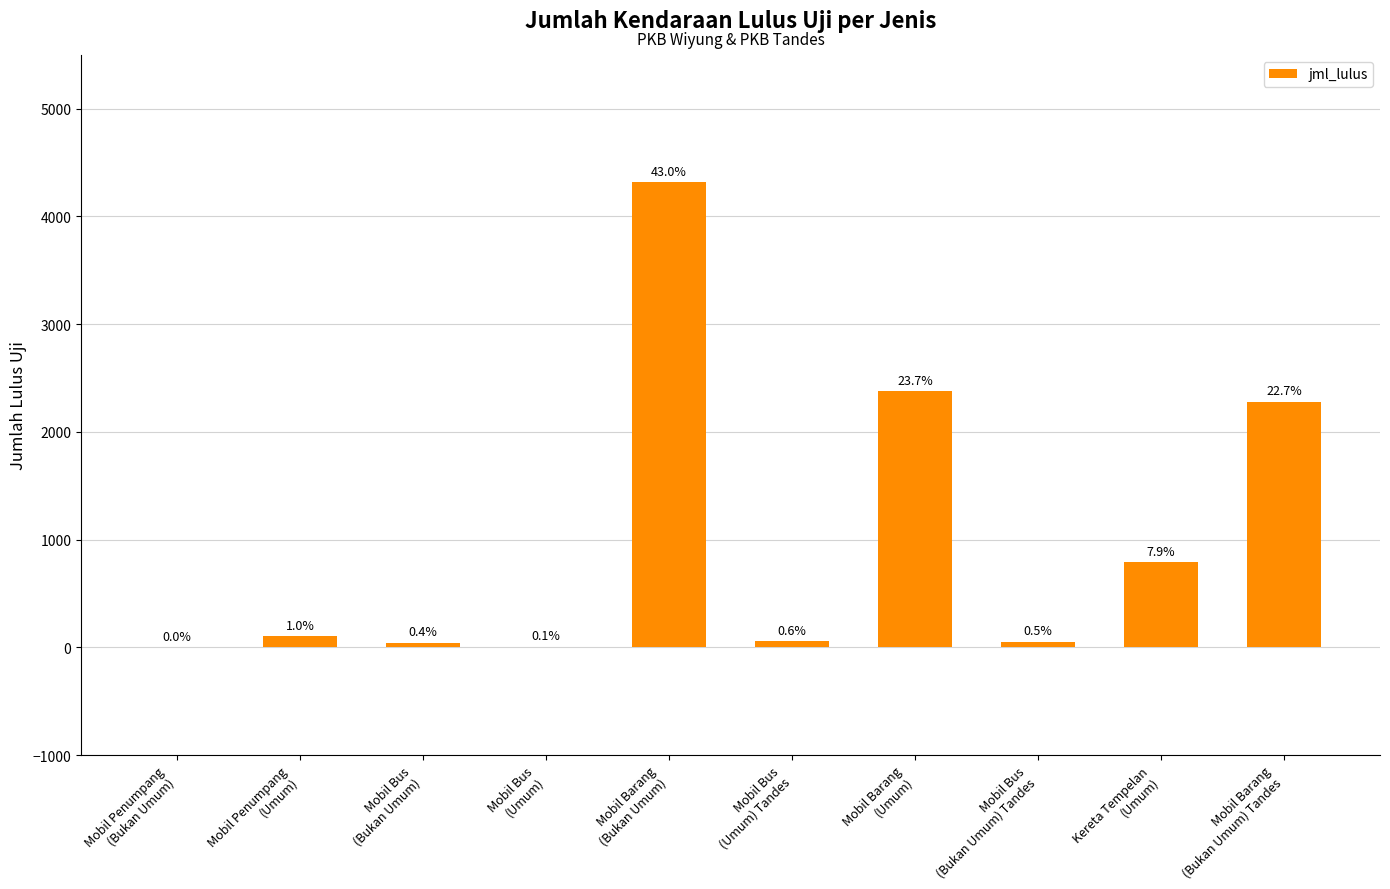

What is the greatest value displayed?

4315